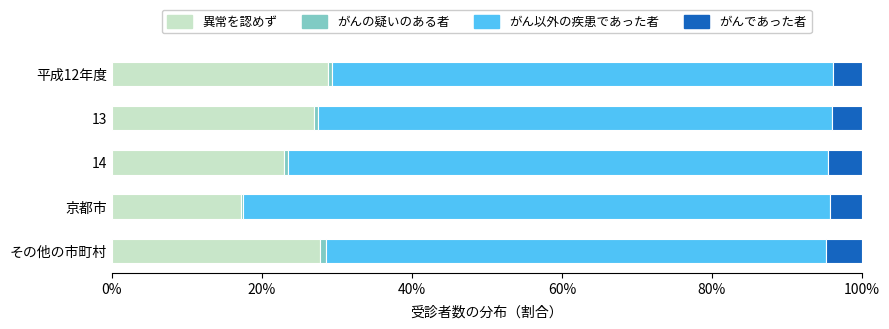

What is the sum of all 異常を認めず values?

123.4